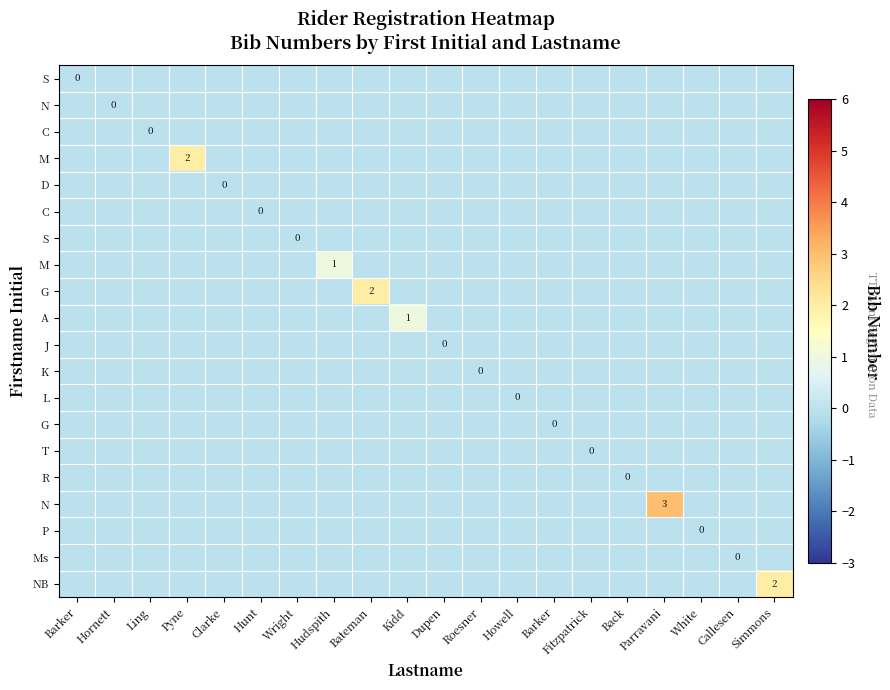

What is the greatest value displayed?

3